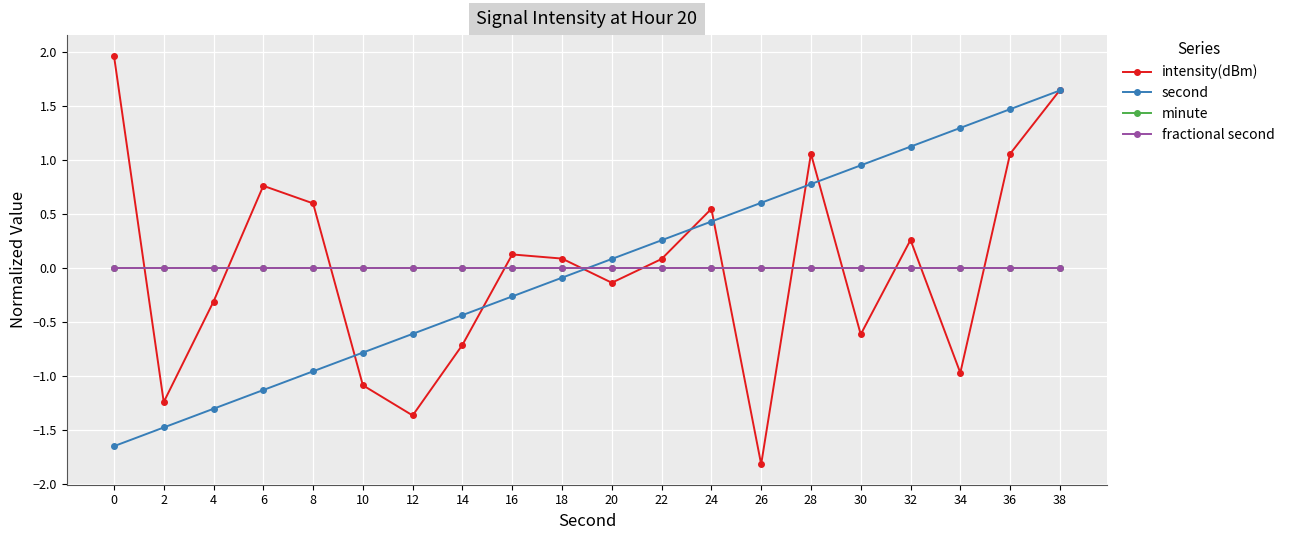

Does the chart display data point markers on the line(s)?

Yes